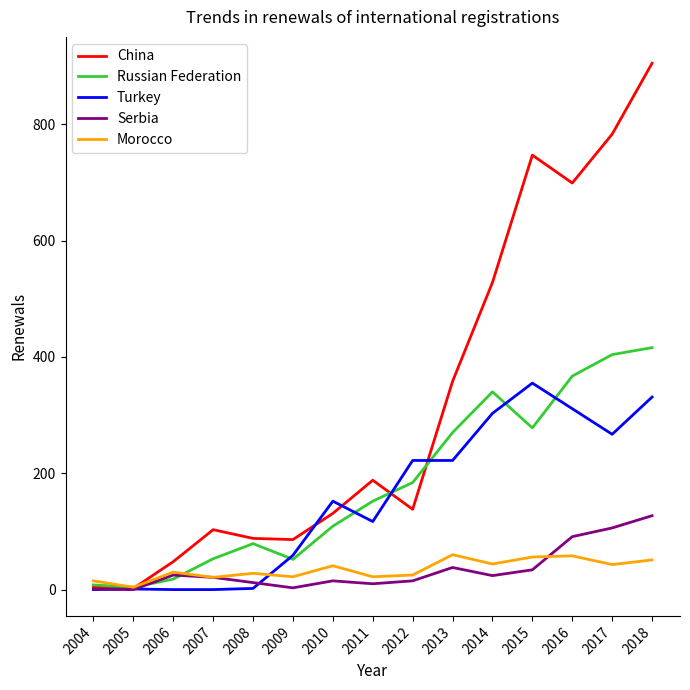

What is the greatest value displayed?

905